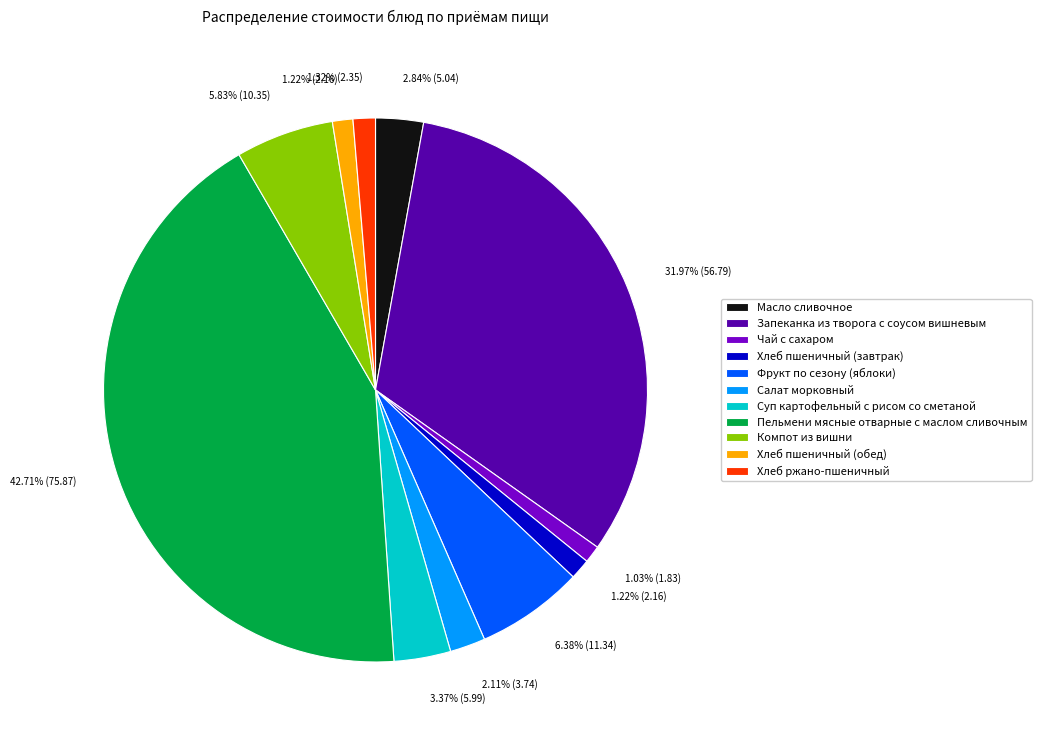

To the nearest percent, what is the average slice percentage?

9%